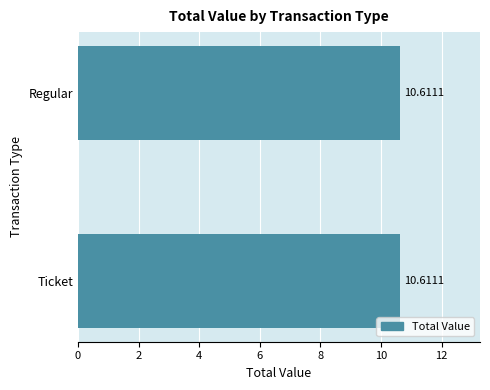

True or false: the data shows 0.1 at Regular(1,0).

False